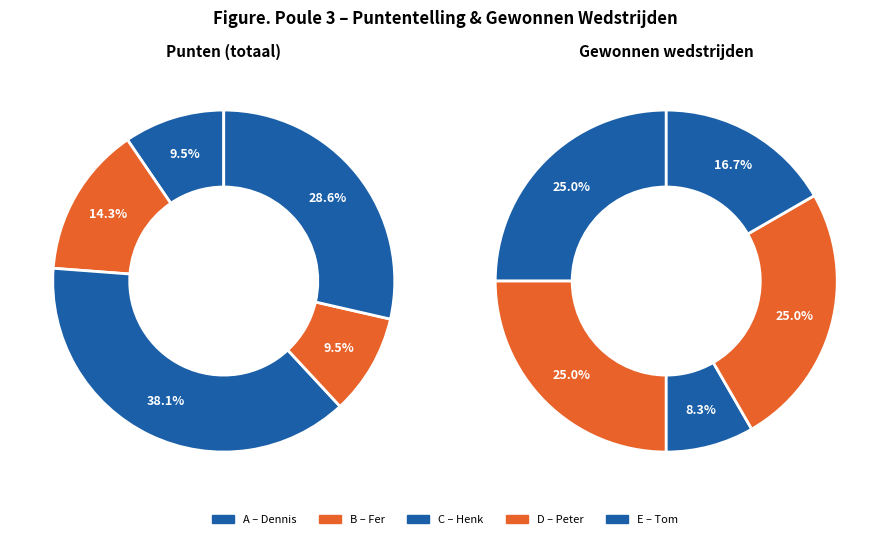

To the nearest percent, what is the difference between the C and B slice percentages?

17%